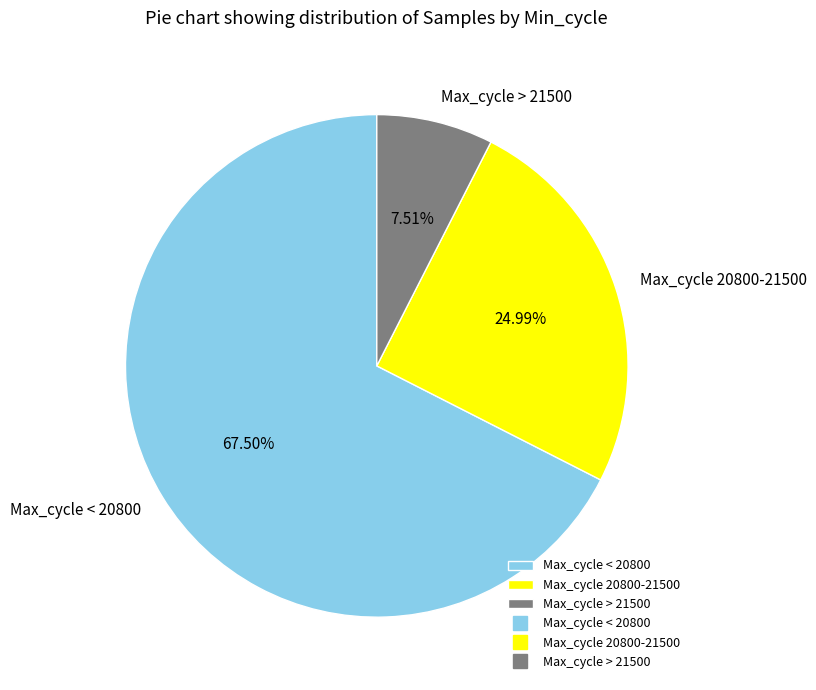

Count the number of slices in the pie.

3